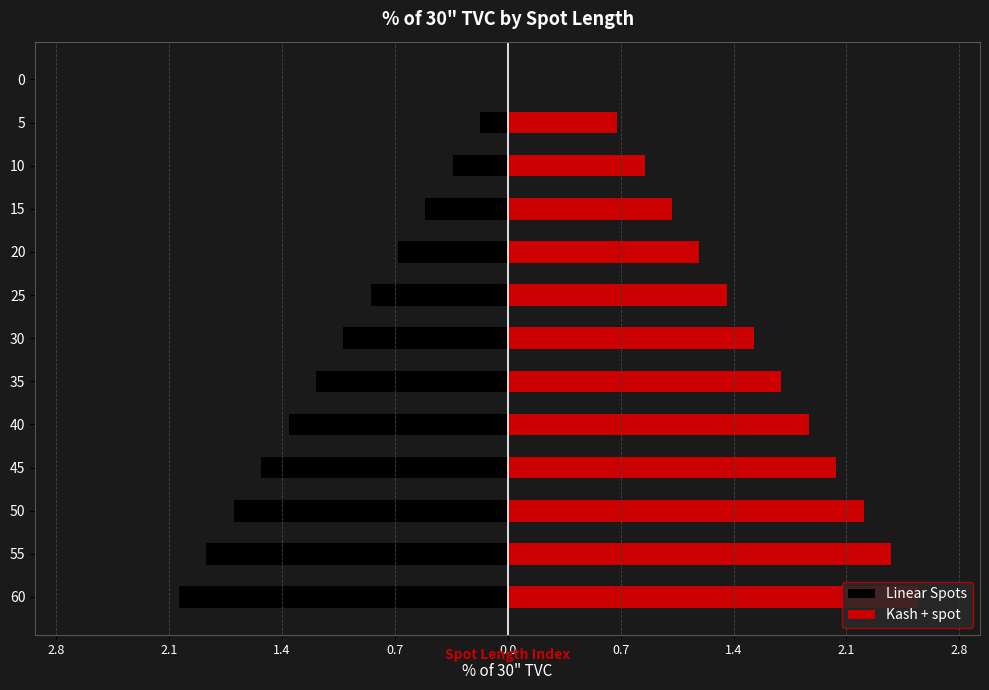

How many values in Kash + spot are above zero?

12